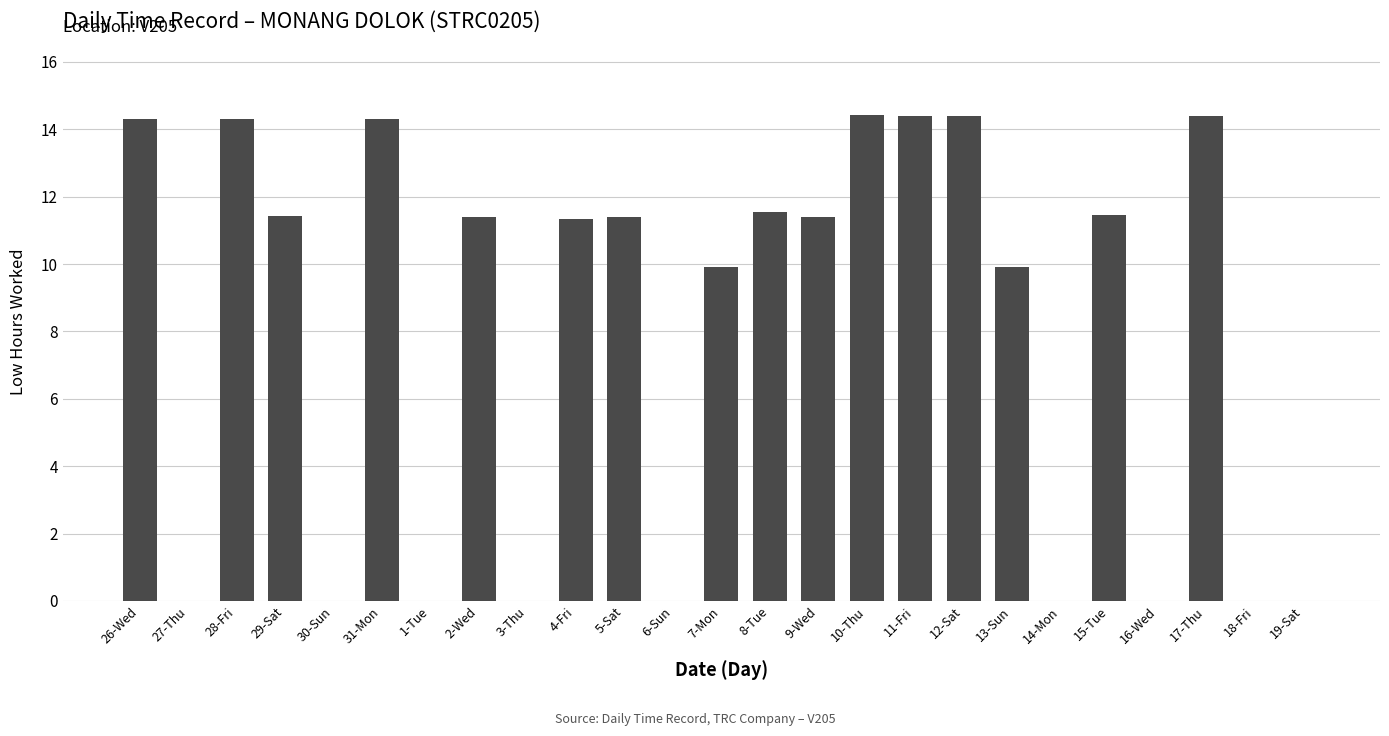

What is the greatest value displayed?

14.4